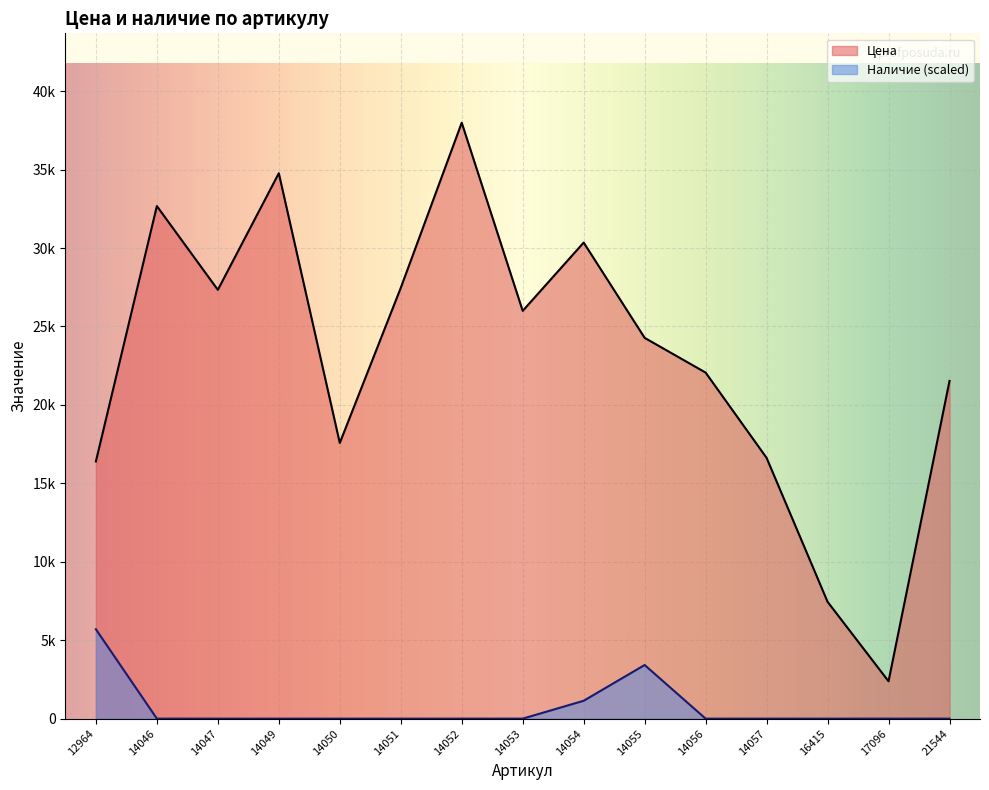

What is the lowest value of the Цена series?

2381.0